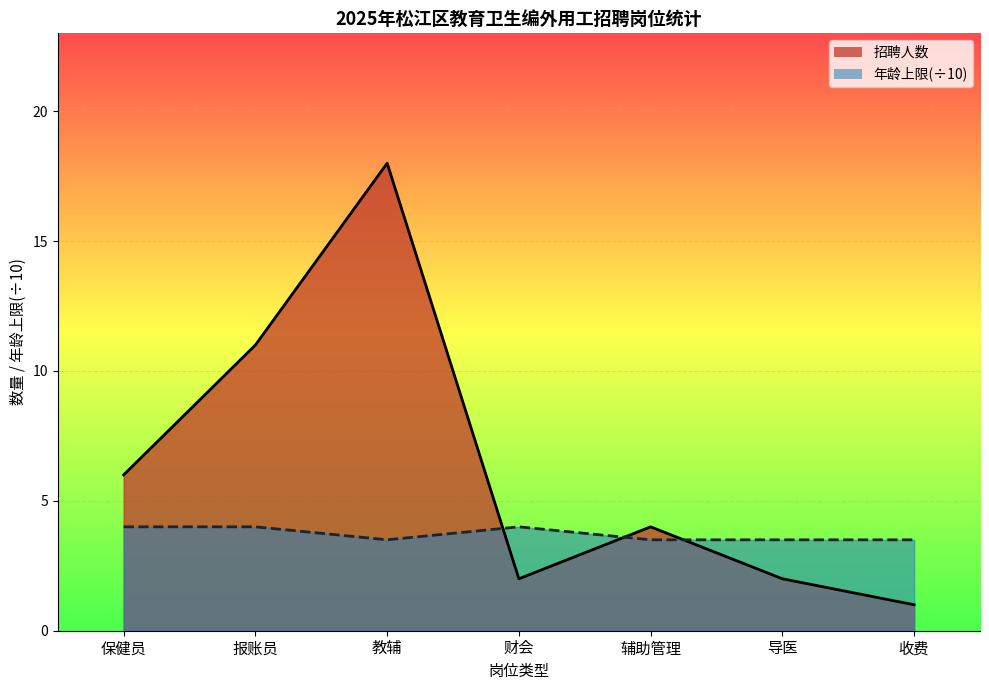

What is the spread (max minus min) of values at 财会?

2.0